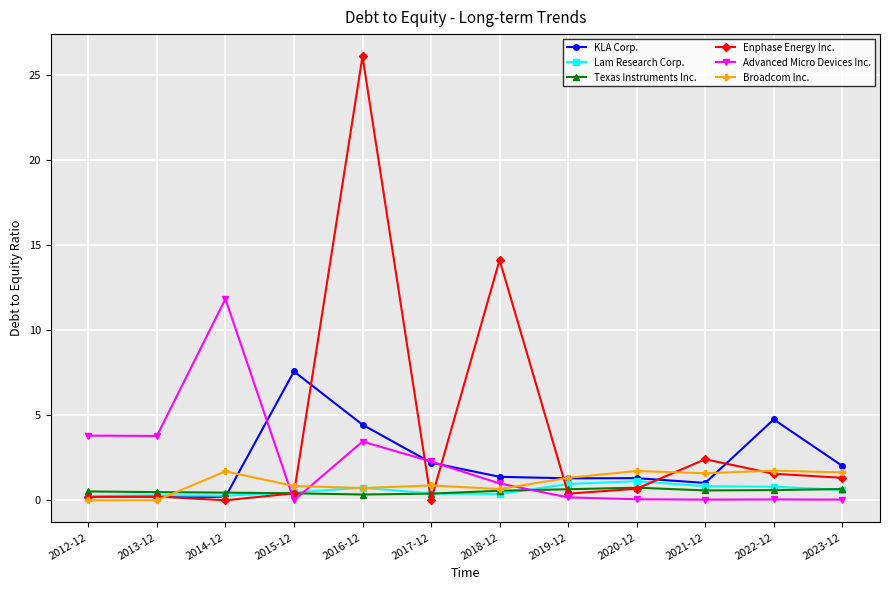

Is this an area chart (filled region under the line)?

No